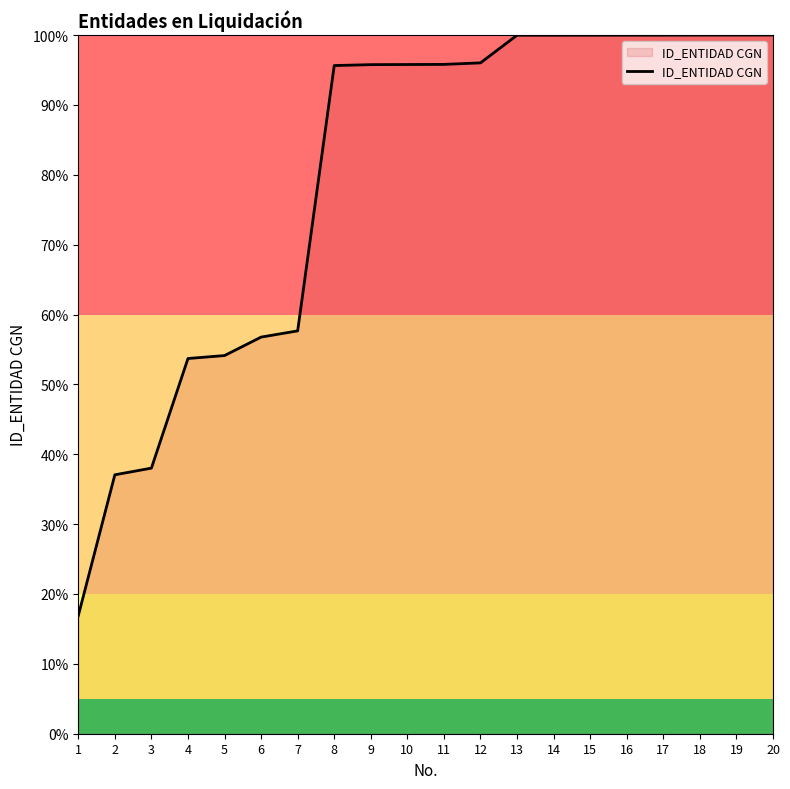

Which has a higher value, 2 or 4?

4